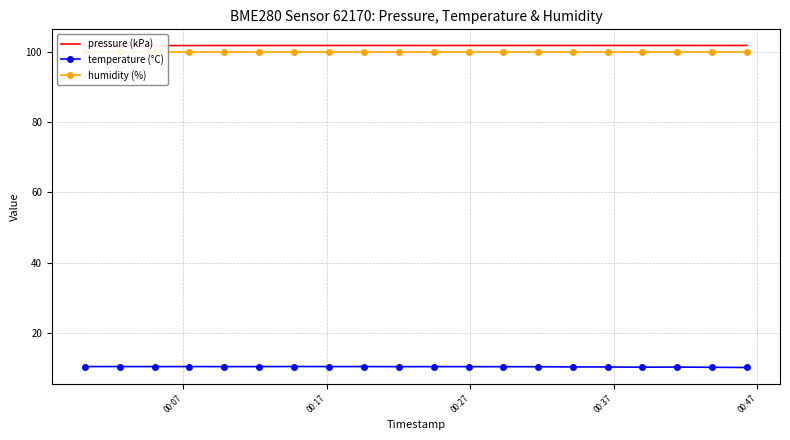

True or false: temperature (°C) has more than 2 points higher than both neighbors.

True